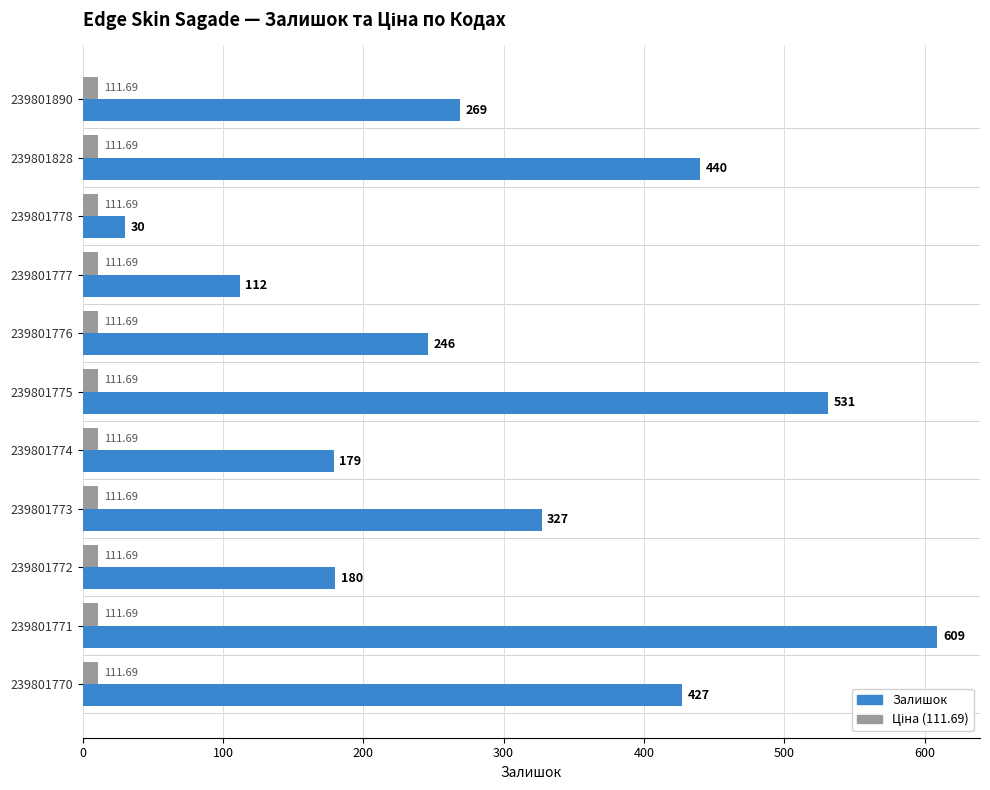

How many series are shown in this chart?

2